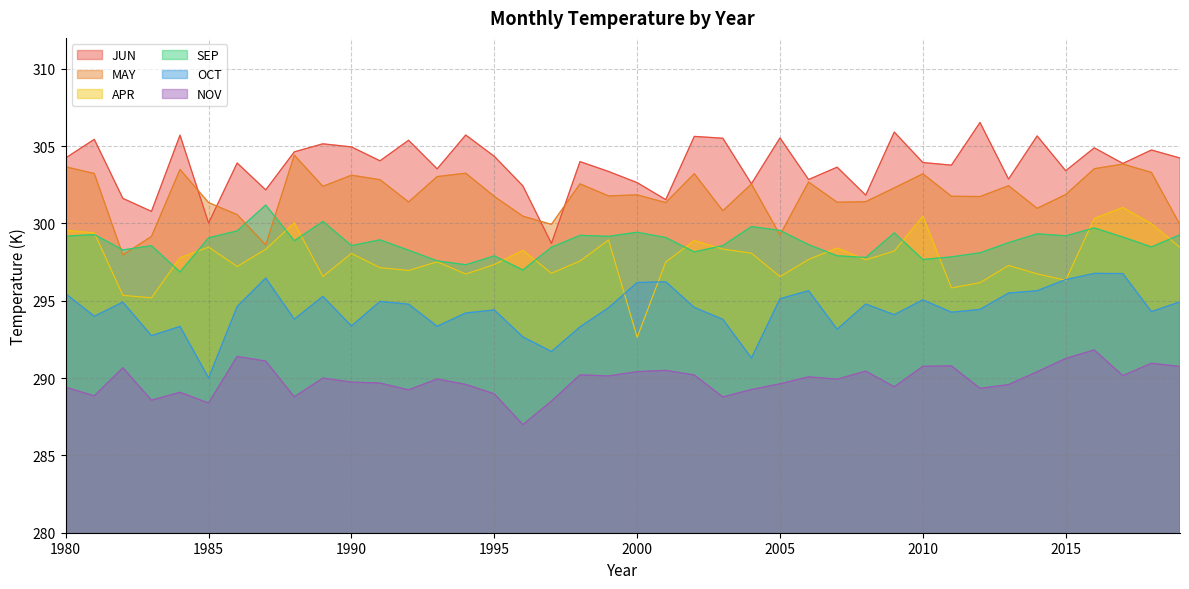

The JUN series shows 306.5 at 2012. True or false?

True